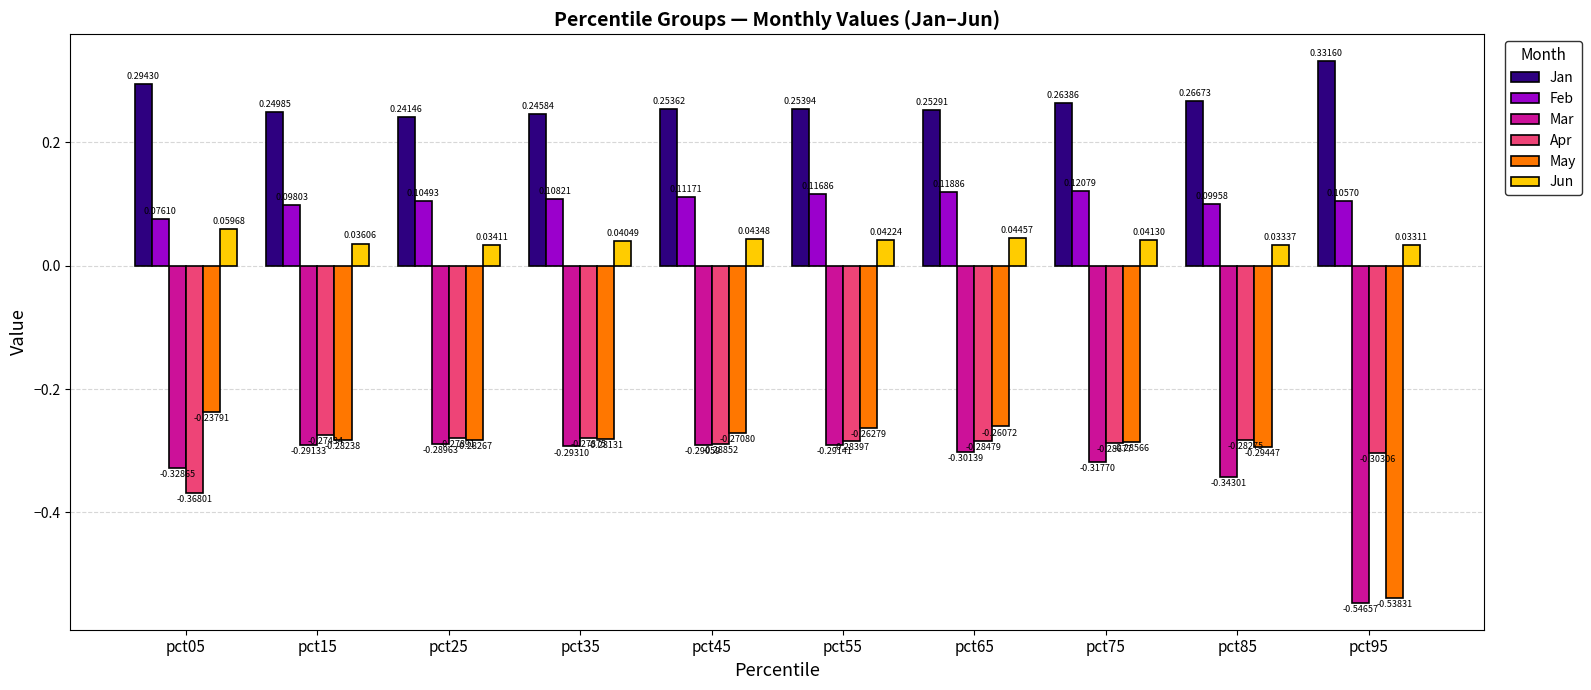

What is the sum of all Jun values?

0.4